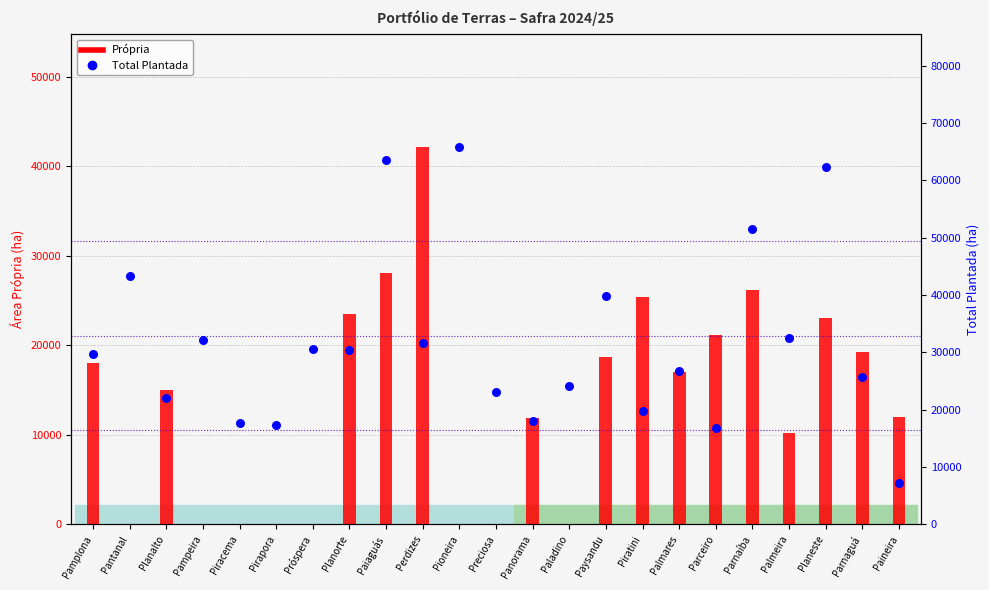

What are all the series names shown in the legend?

Própria, Total Plantada